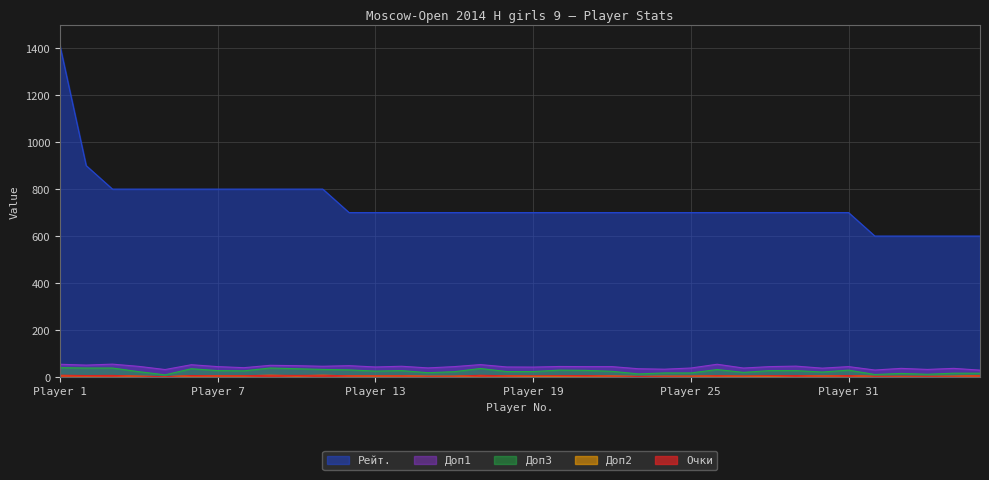

Which series has the largest range (max minus min)?

Рейт.